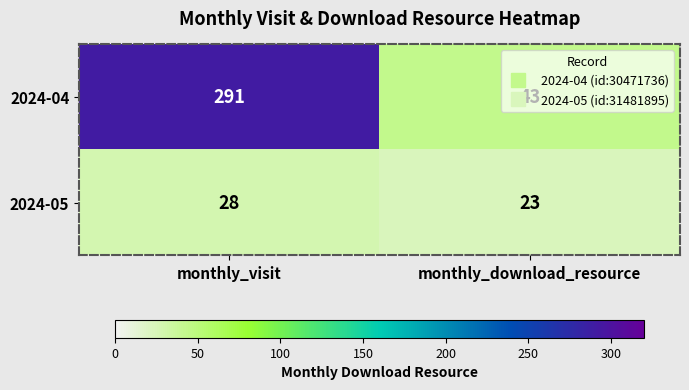

True or false: 2024-04 has a value of 43 at monthly_download_resource.

True